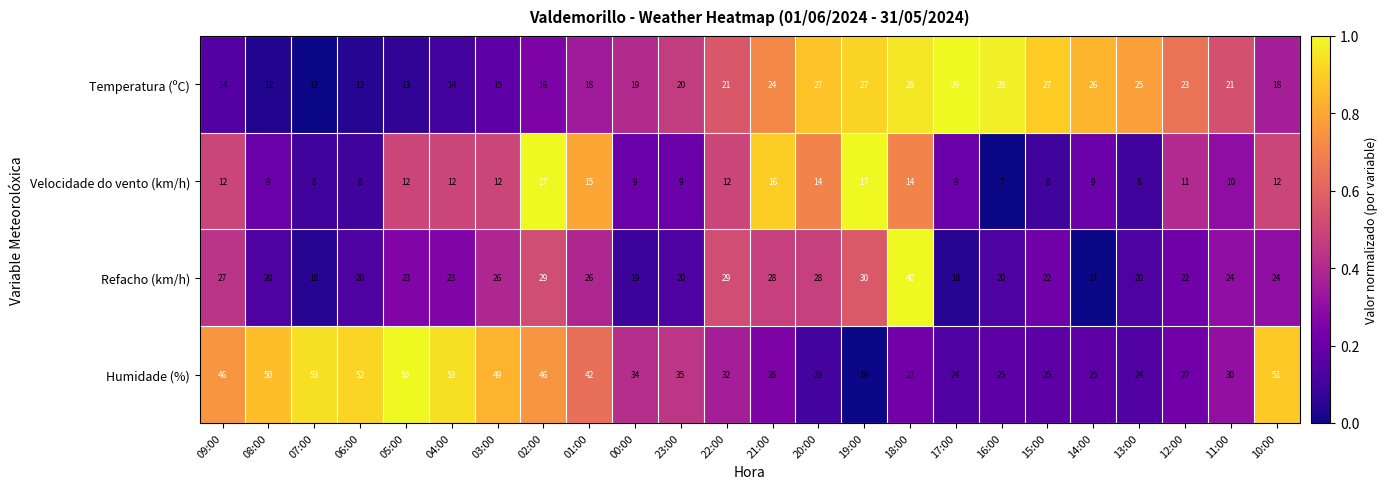

Which series changed the most between 06:00 and 05:00?

Velocidade do vento (km/h)